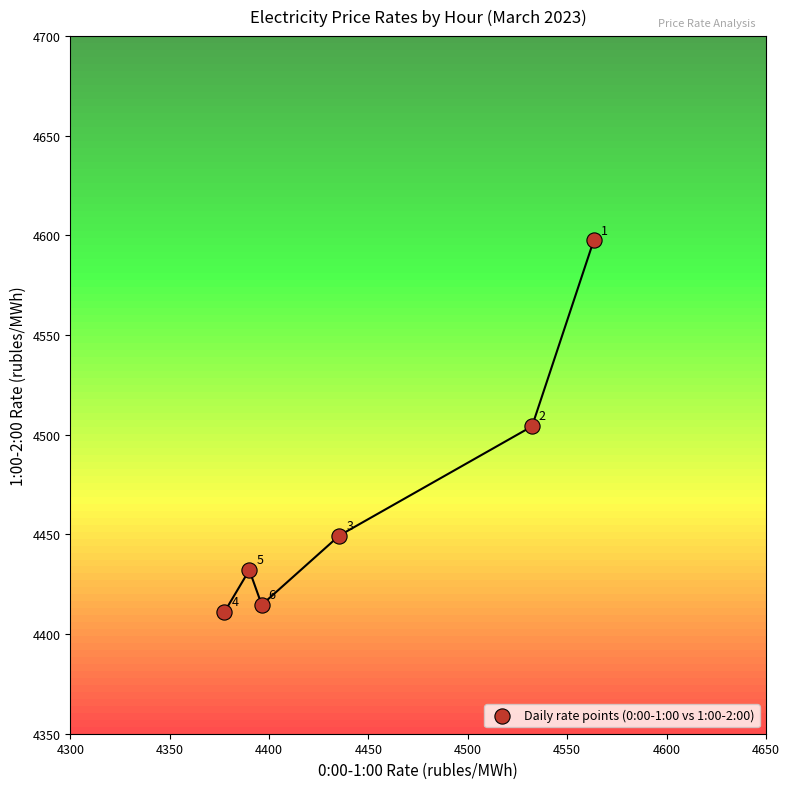

What is the average Y value?

4468.2